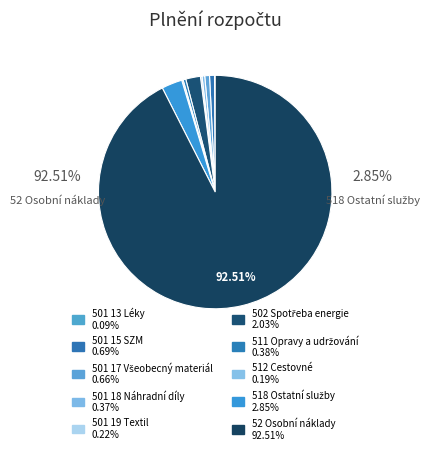

Does any single category account for the majority?

Yes